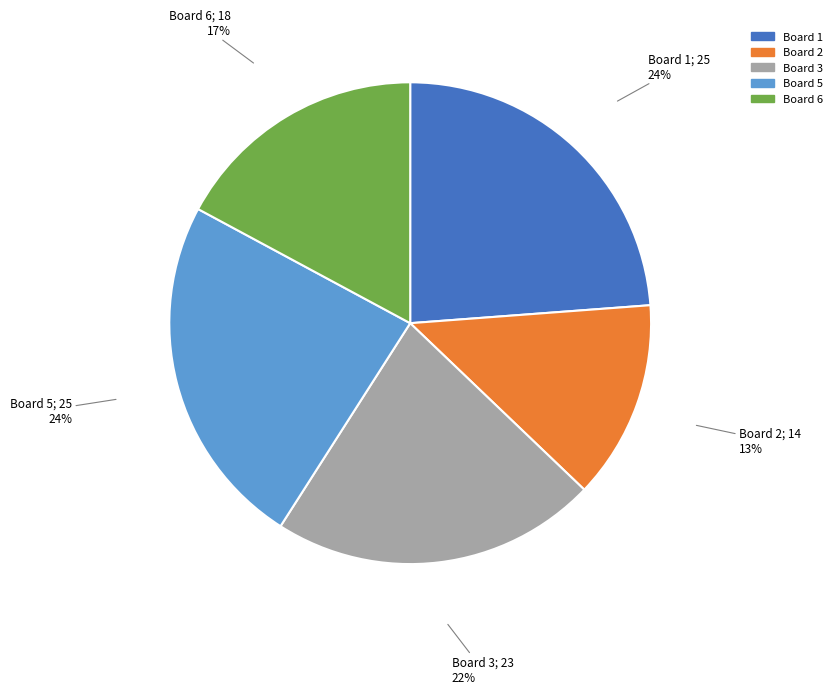

Approximately how many times larger is the value at Board 3 compared to Board 5?

0.9